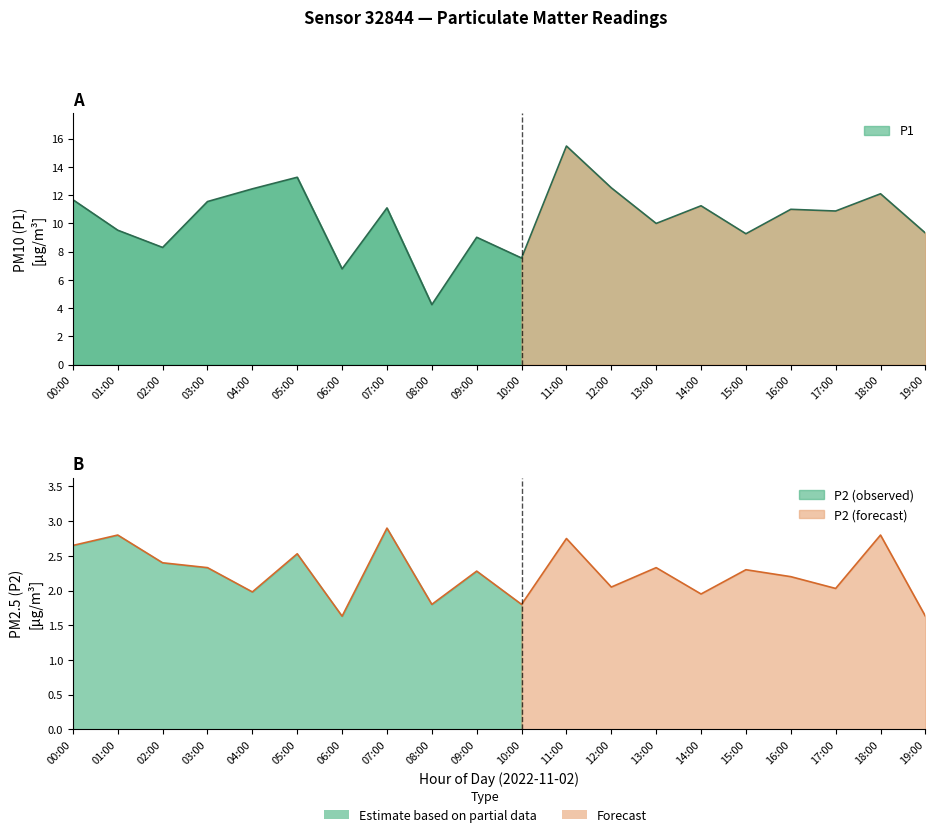

How many lines are shown in the chart?

2